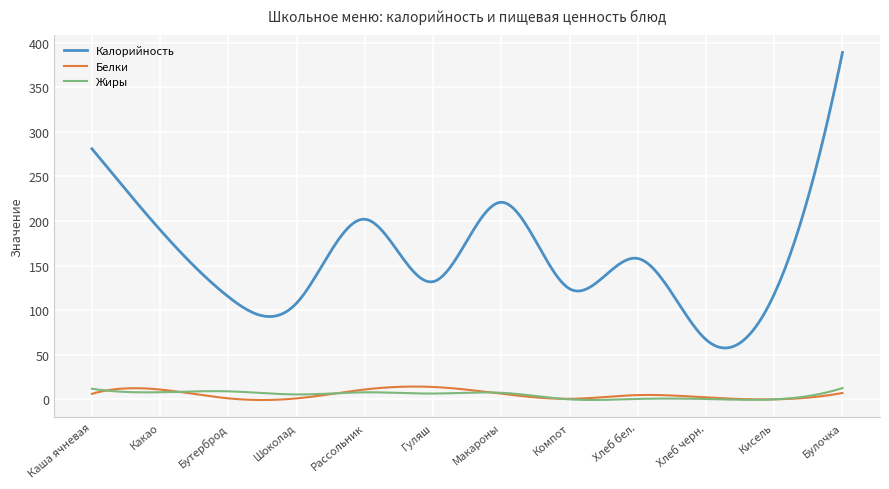

Which series has the largest range (max minus min)?

Калорийность